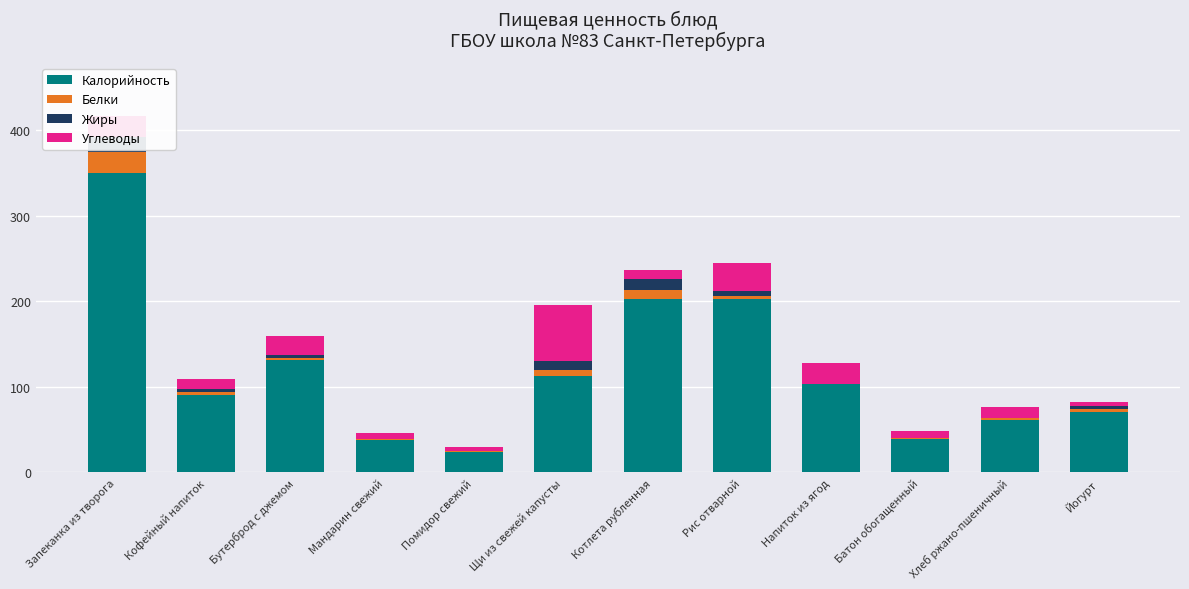

What is the maximum value for Жиры?

17.1